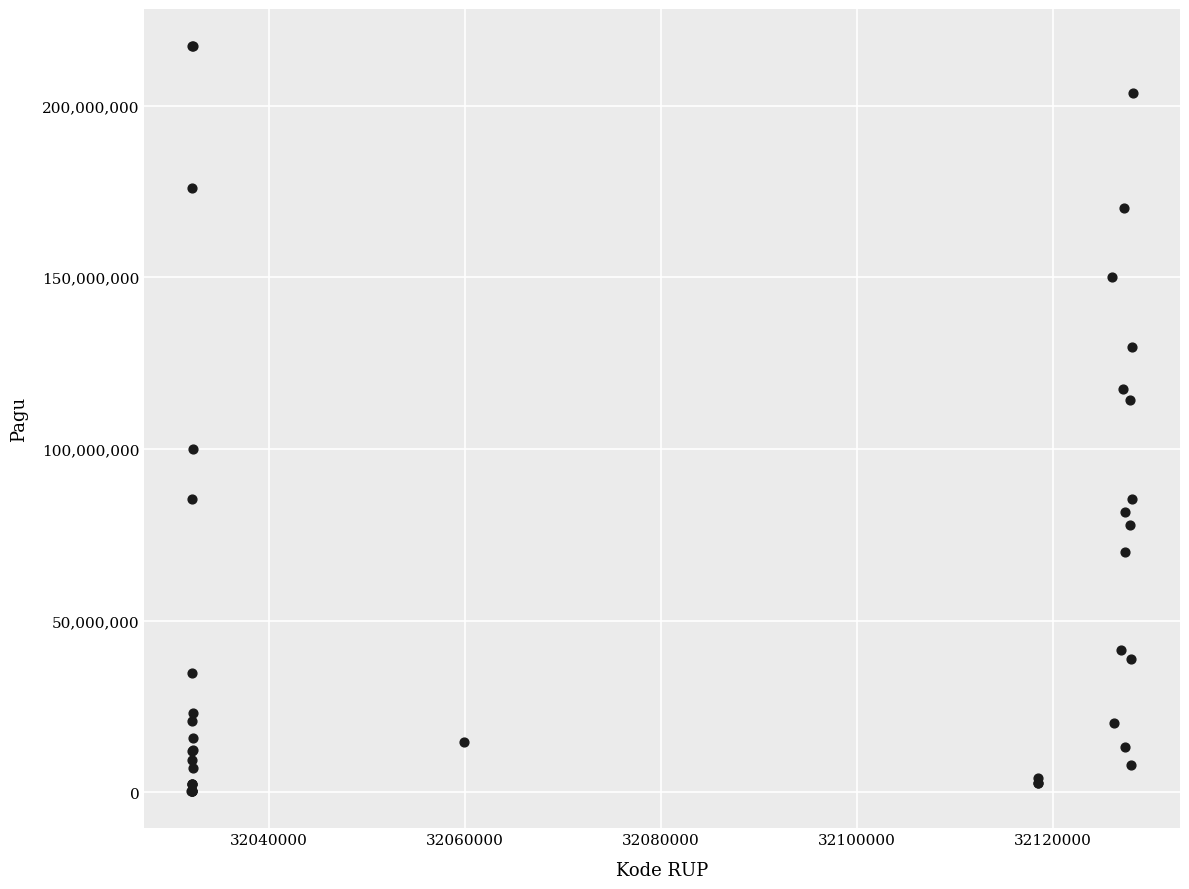

What Y value in the scatter plot is closest to 108830000?

114296000